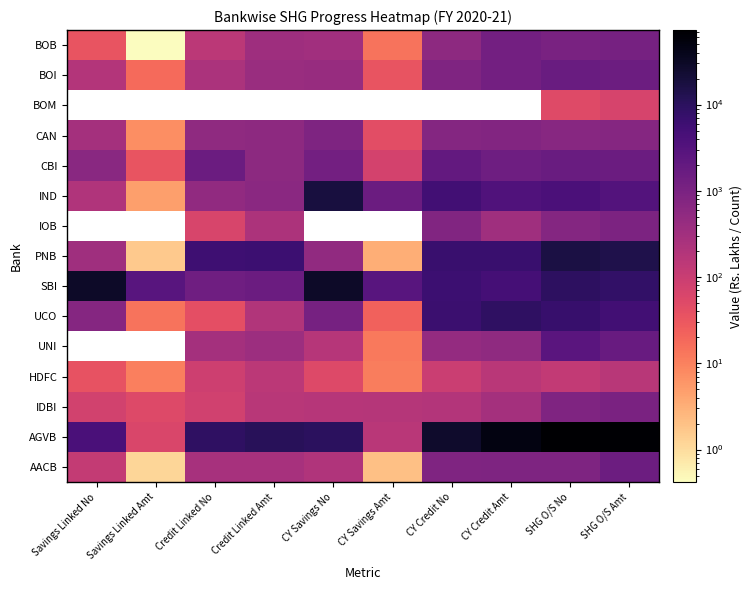

What is the sum of all IDBI values?

3044.5